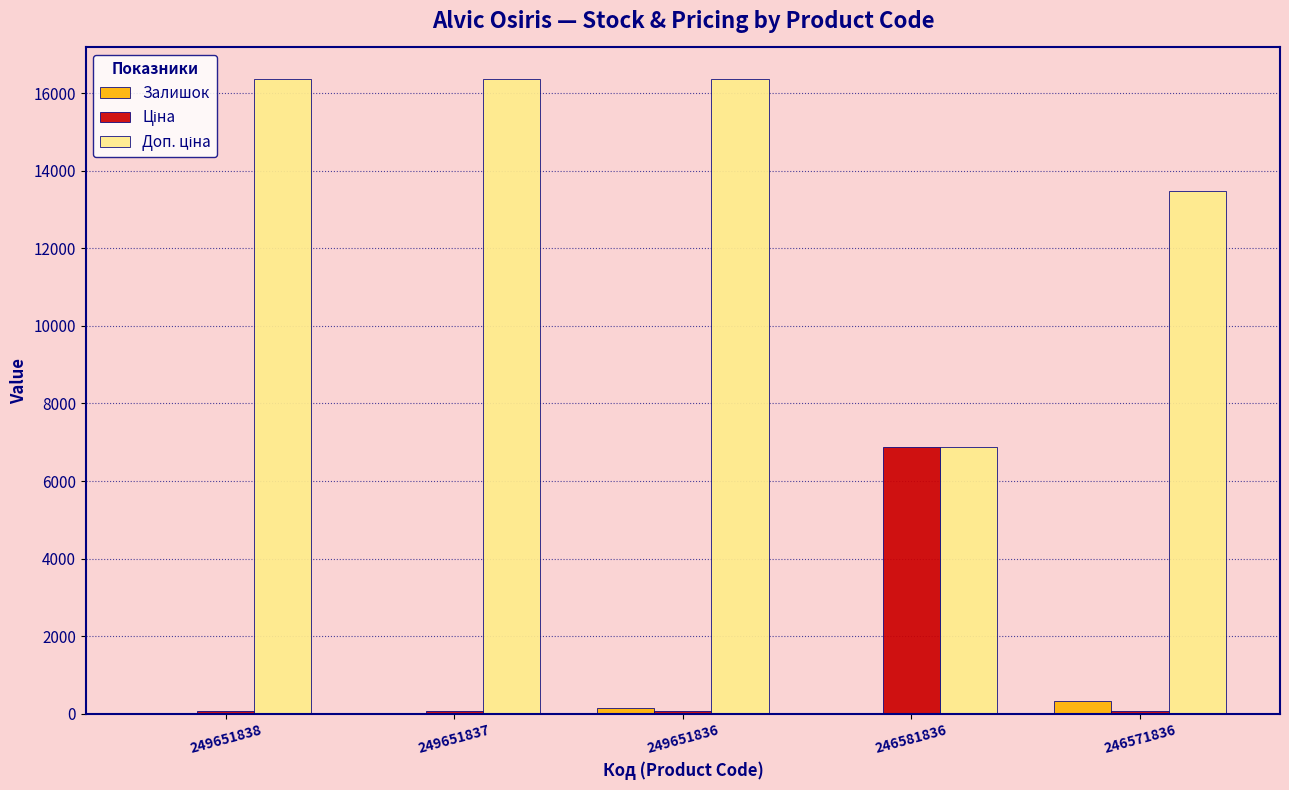

What is the greatest value displayed?

16366.5